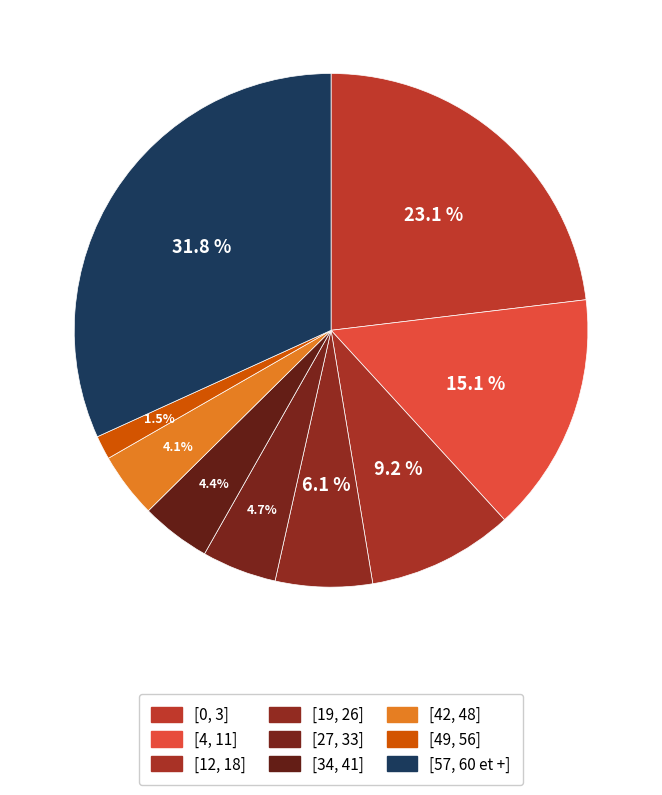

Is [42, 48] the majority of the pie?

No